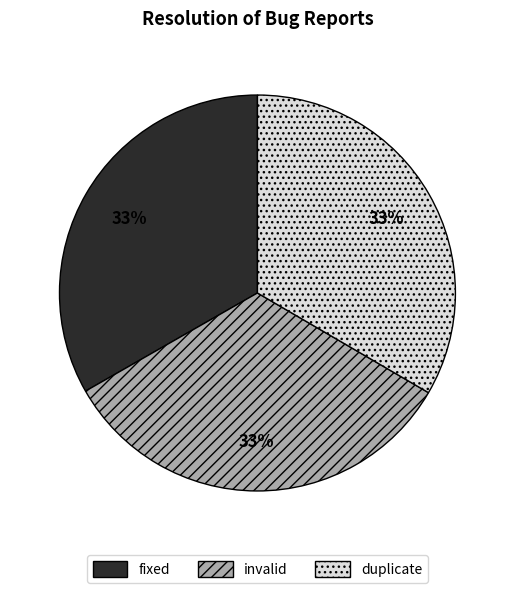

True or false: duplicate accounts for 33% of the total.

True